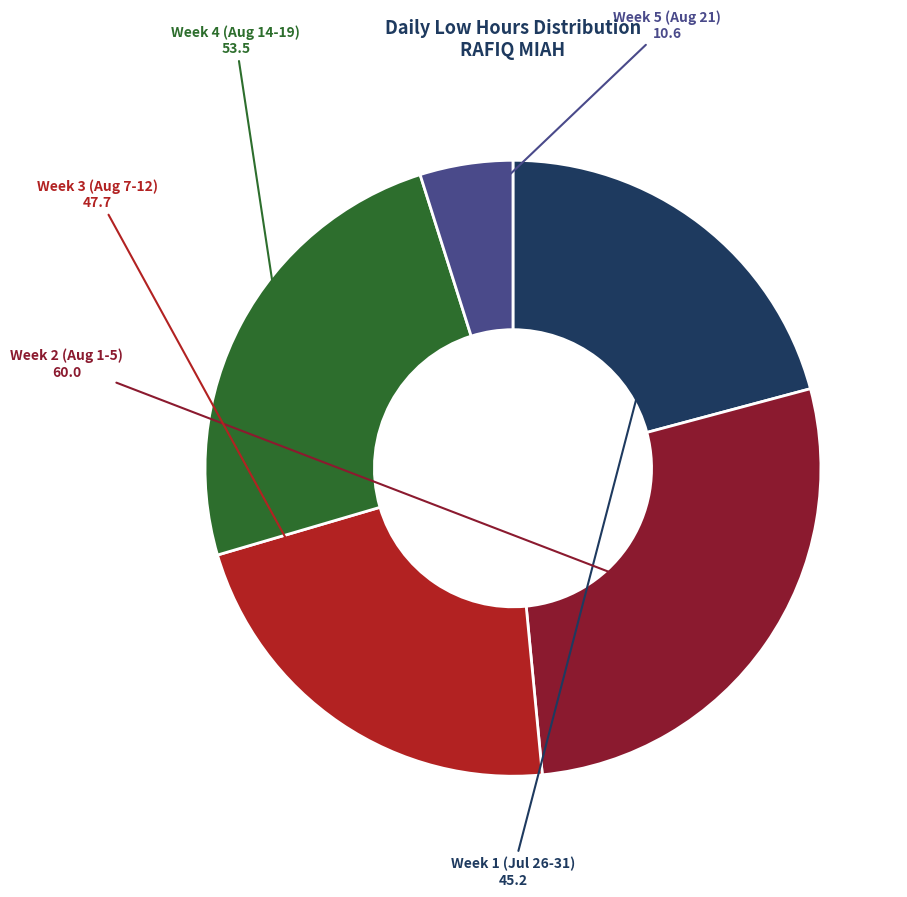

Which category has the biggest portion of the pie?

Week 2 (Aug 1-5)